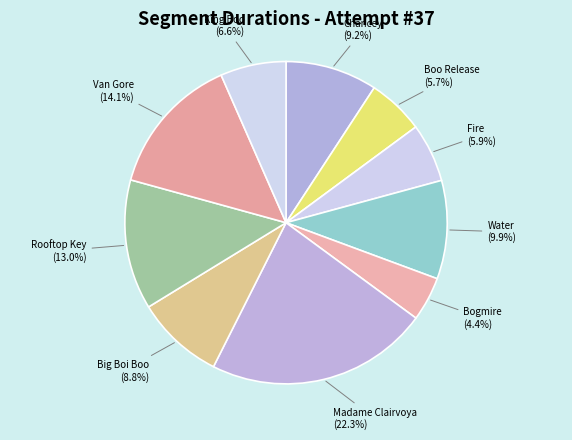

How many slices are in this pie chart?

10